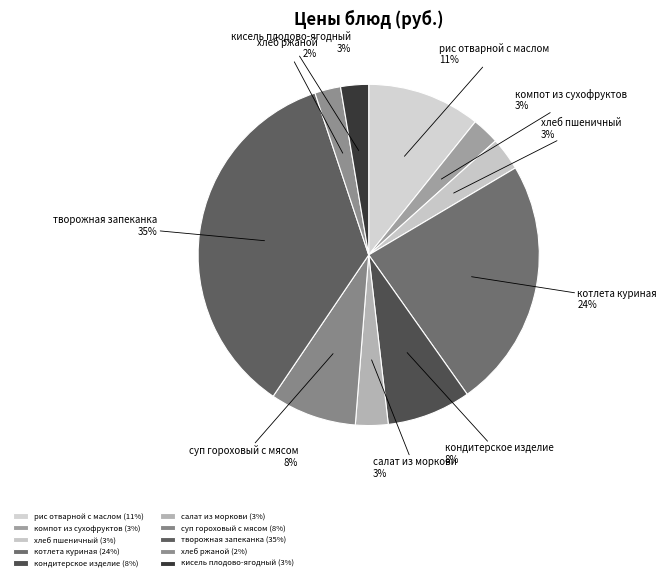

True or false: суп гороховый с мясом accounts for 1% of the total.

False